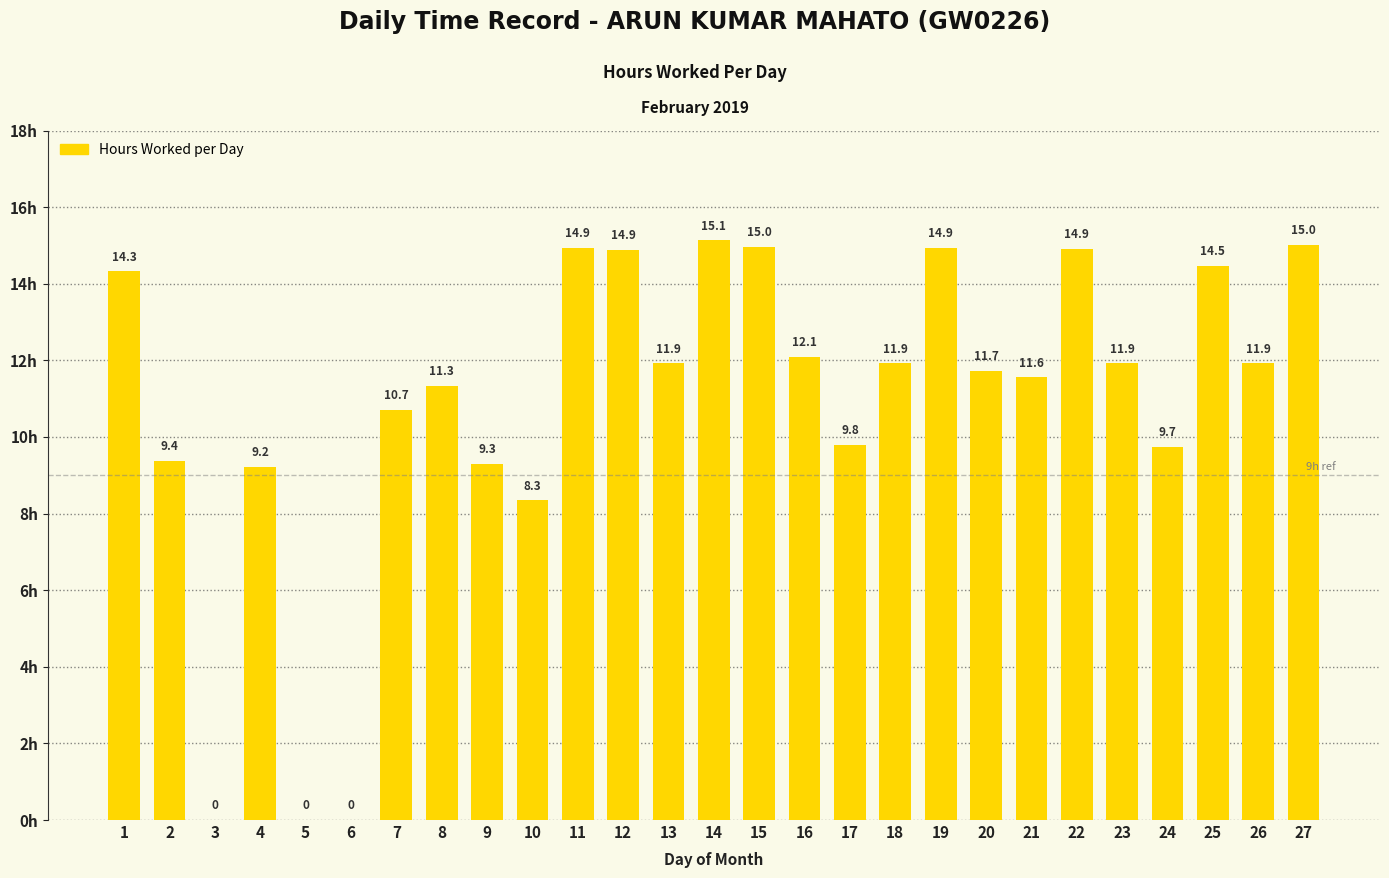

The chart shows a value of 12.4 at 10. True or false?

False